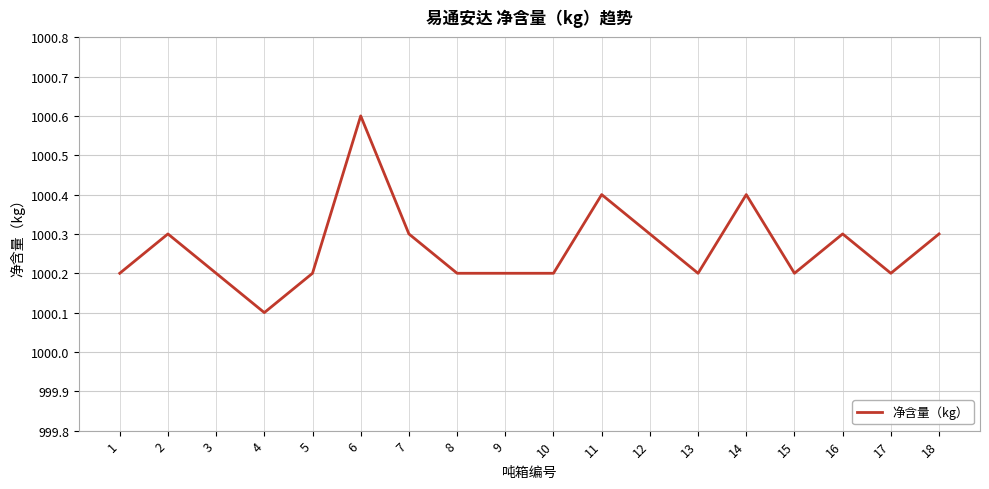

How many values are between 1000 and 1001?

18